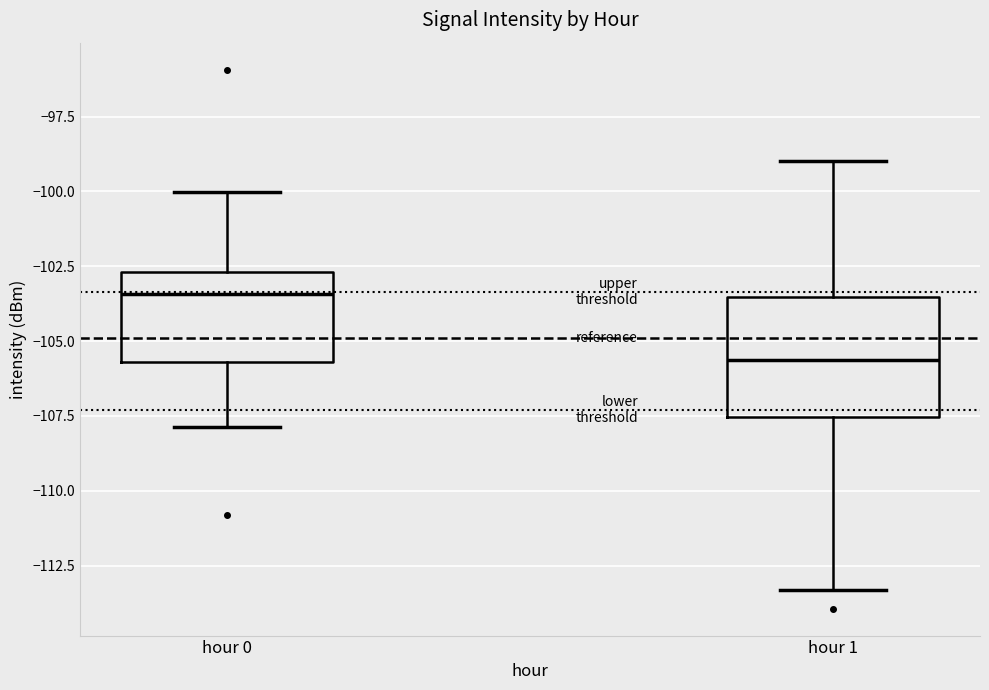

Where is the upper edge of the box for hour 0 on the y-axis? The values are not printed on the chart, so give them approximately, as read against the axis.

-102.5